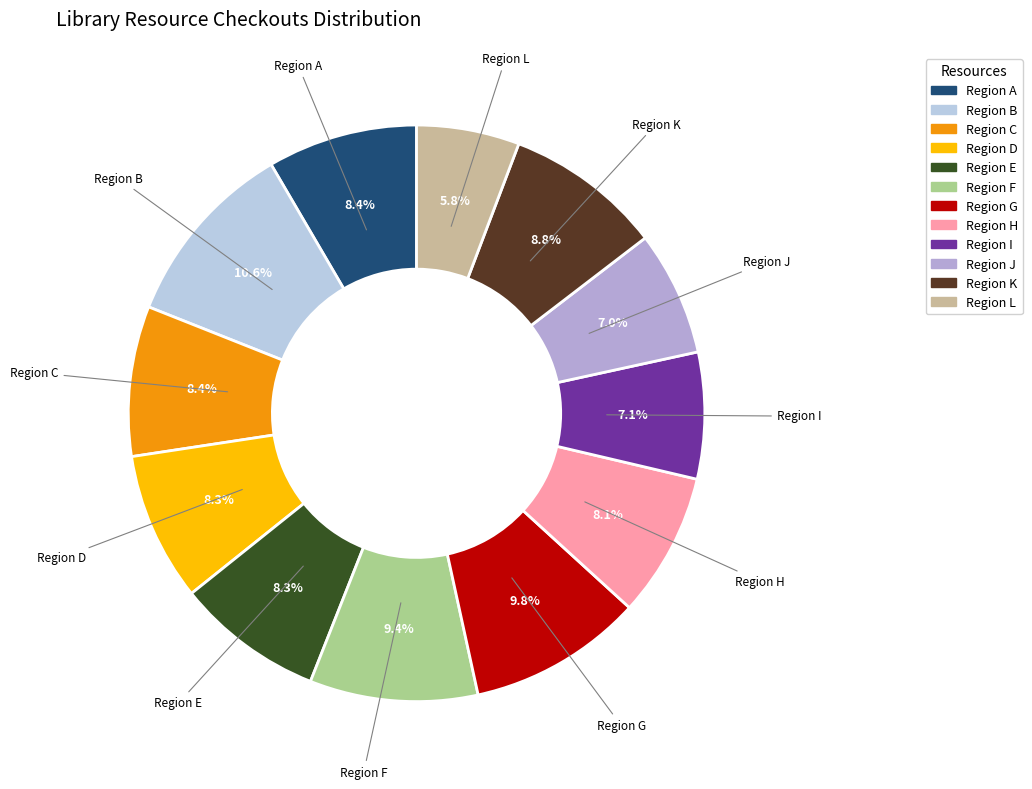

What is the ratio of the value at Region J to the value at Region L?

1.2